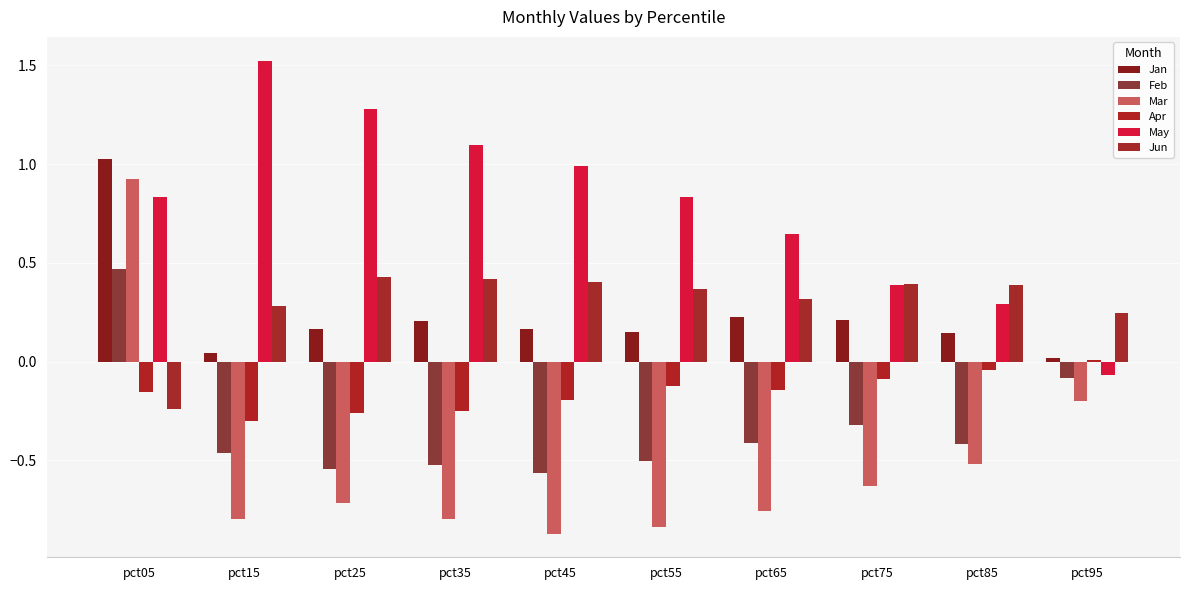

The value of Jun at pct95 is 0.2. True or false?

True